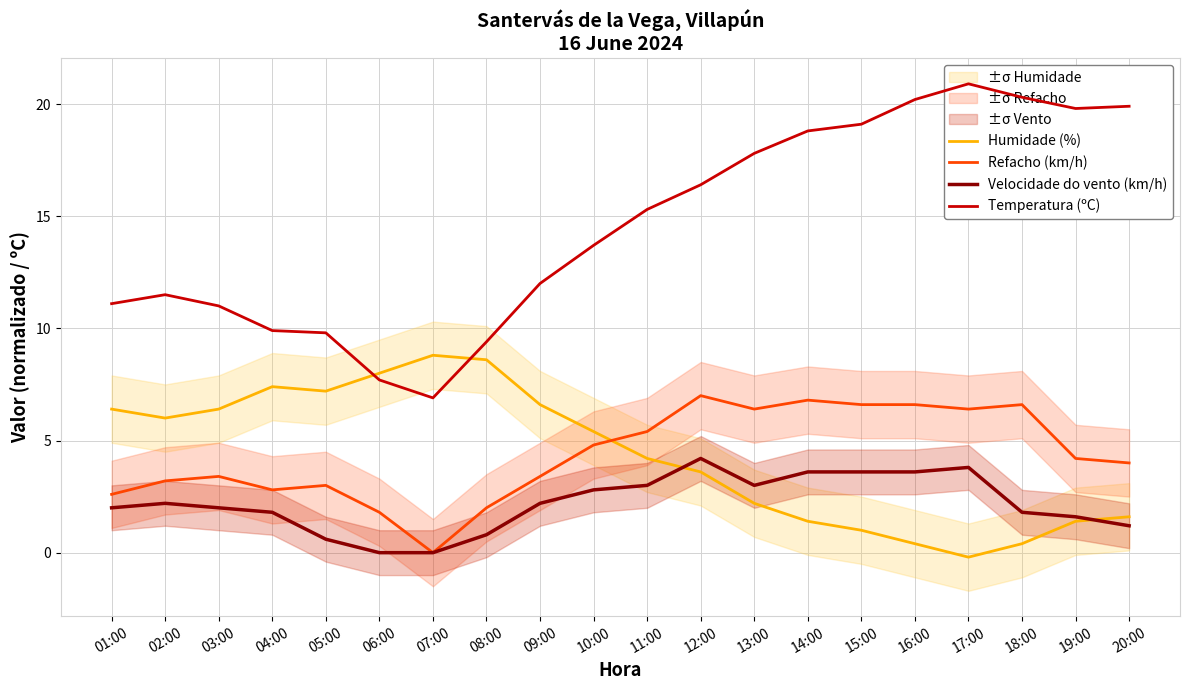

What are all the series names shown in the legend?

Humidade (%), Refacho (km/h), Velocidade do vento (km/h), Temperatura (ºC)